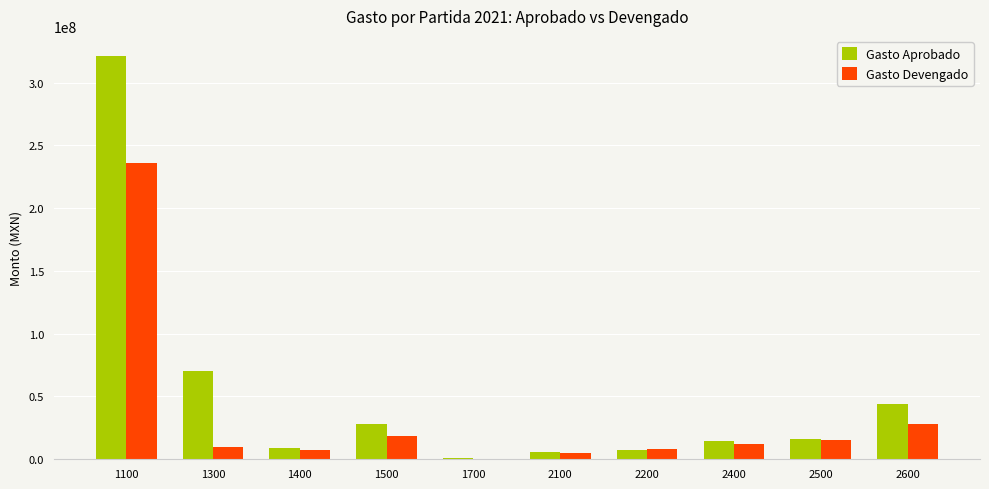

What is the average value of the Gasto Aprobado series?

51793368.3